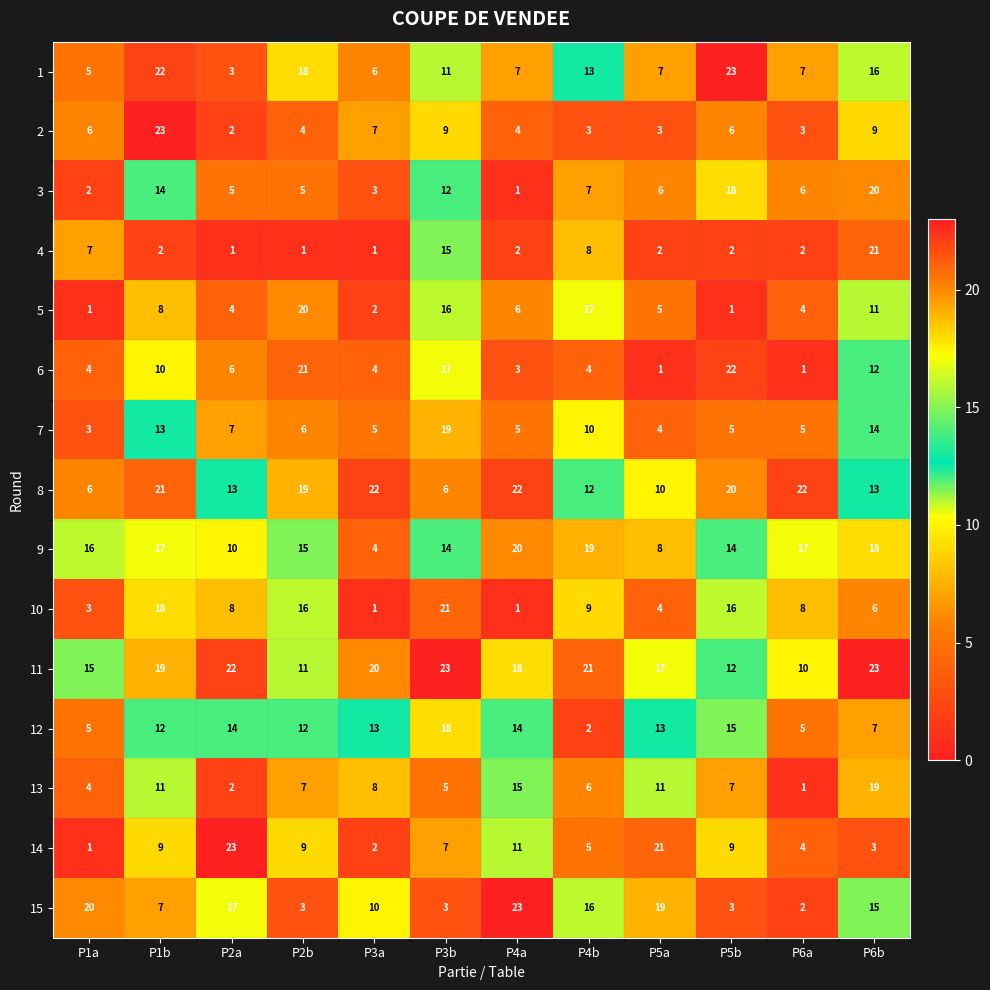

What value does the 5 series have at P3b?

16